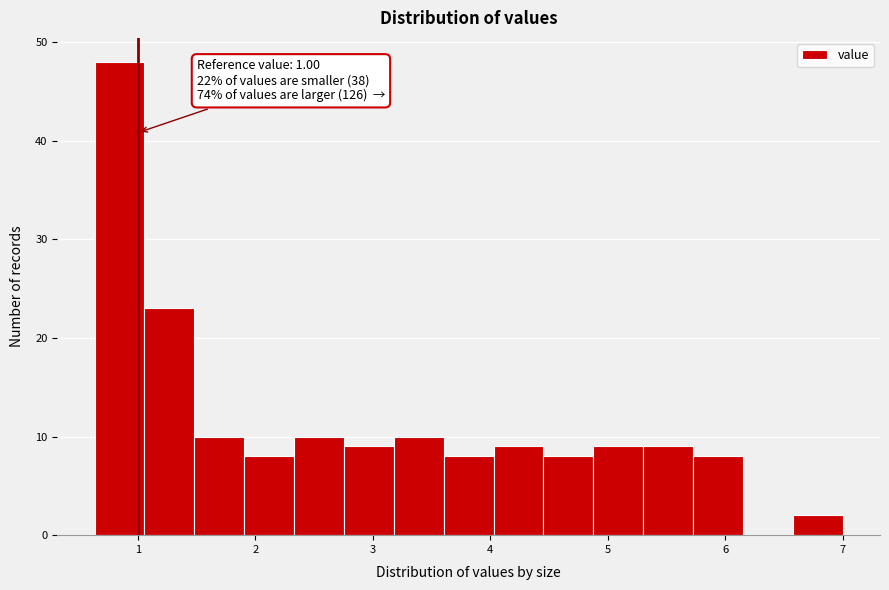

Which range on the x-axis has the tallest bar?

0.6 to 1.1